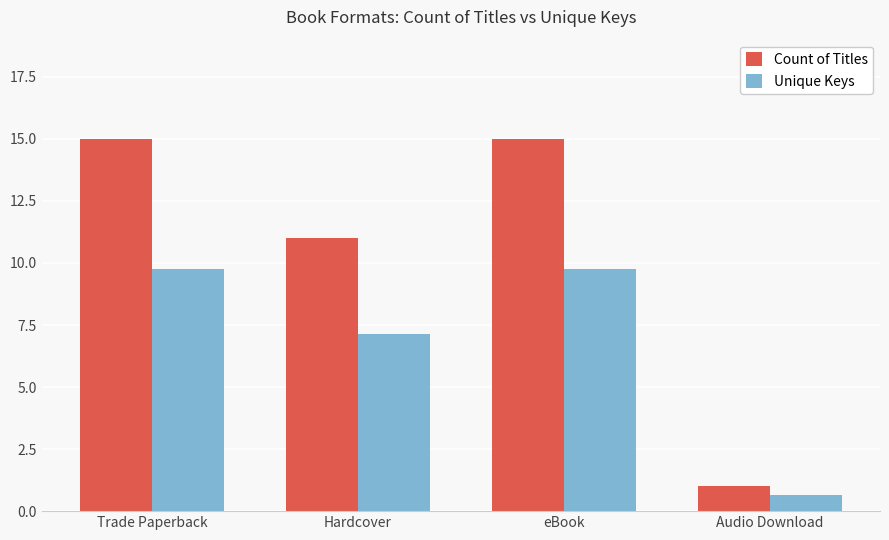

What is the difference between the second highest and minimum values in the Count of Titles series?

14.0